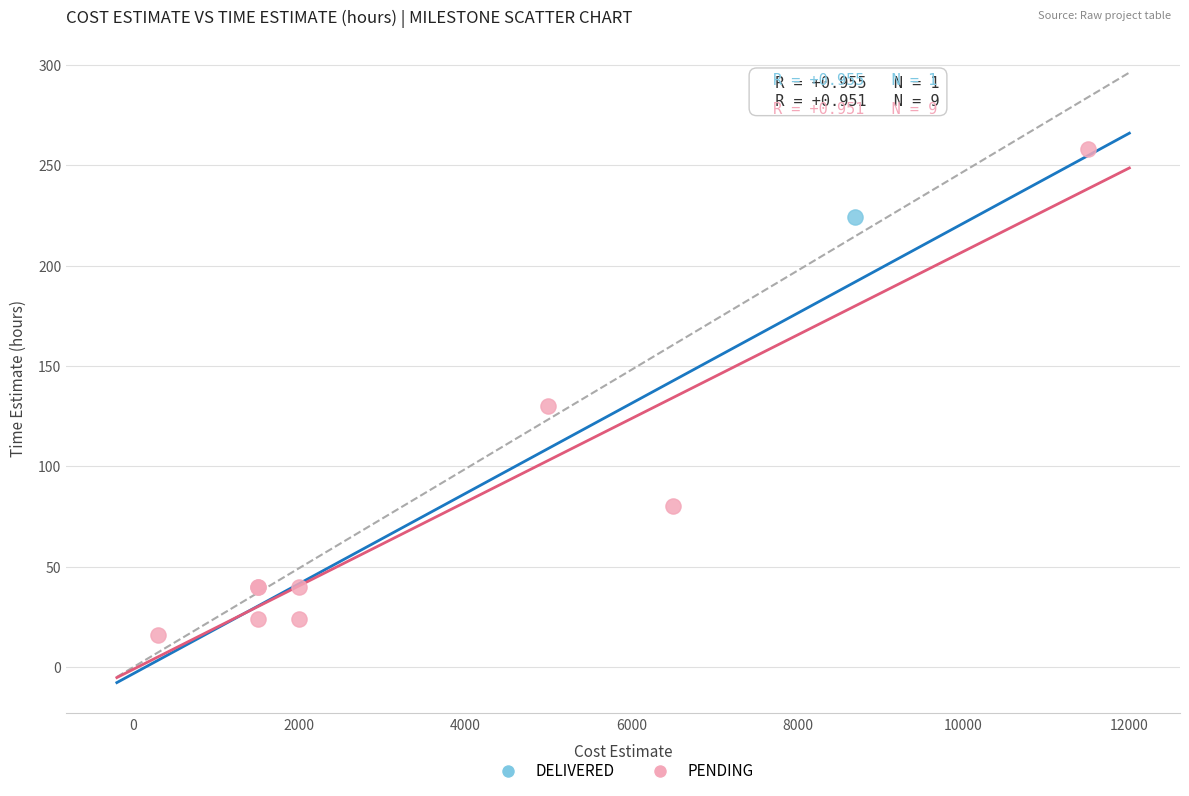

What are all the series names shown in the legend?

DELIVERED, PENDING